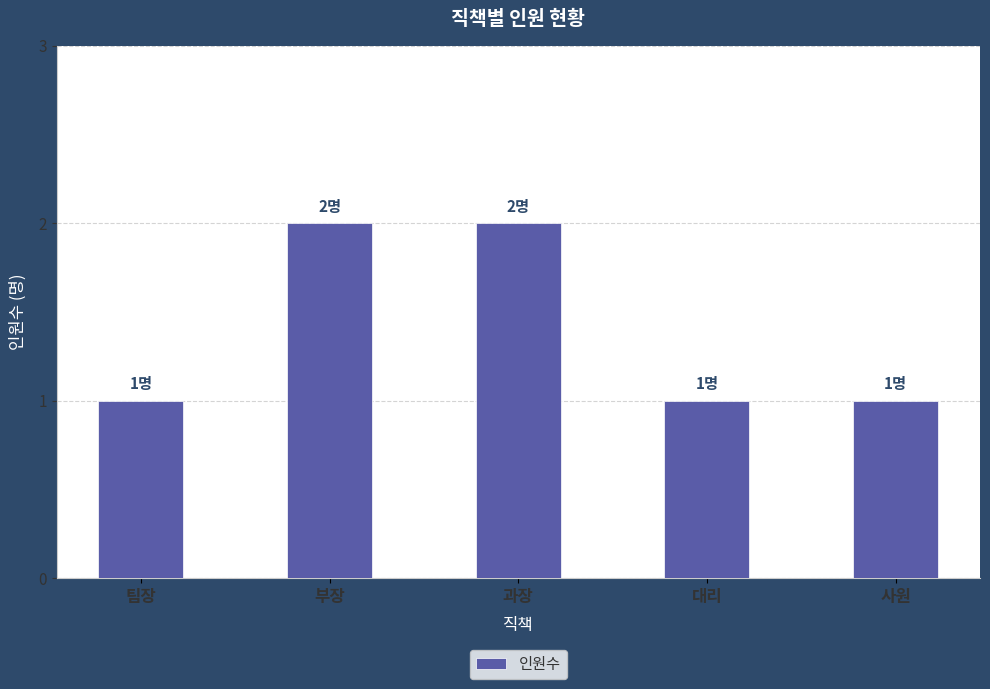

The chart shows a value of 1 at 부장. True or false?

False